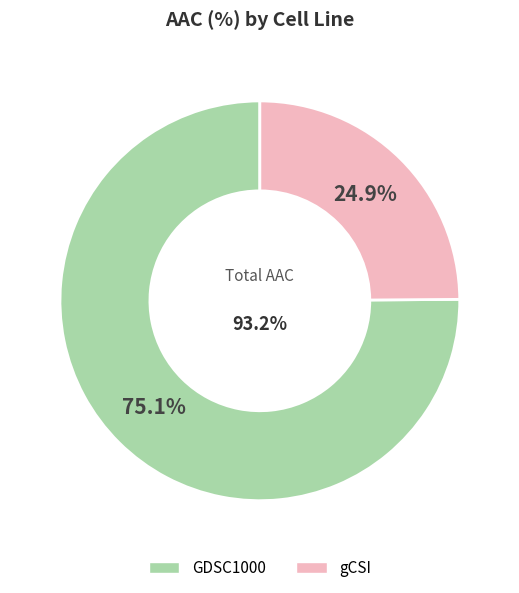

What percentage is the GDSC1000 slice, to the nearest percent?

75%